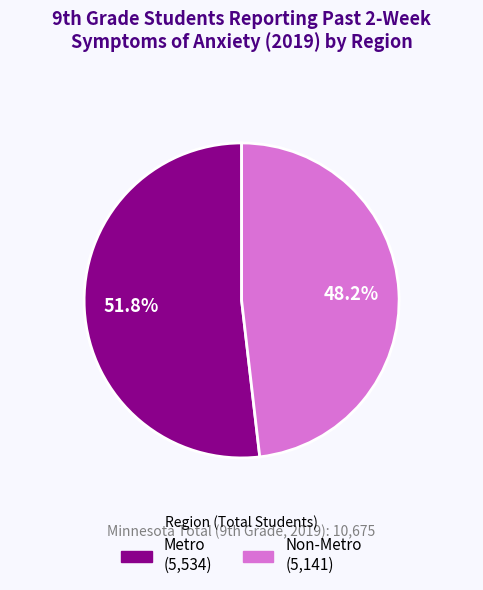

Is there any slice that represents more than half of the pie?

Yes